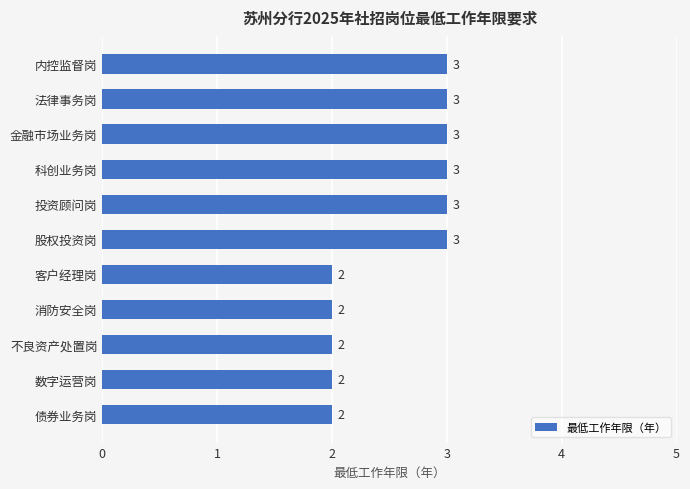

Approximately how many times larger is the value at 投资顾问岗 compared to 债券业务岗?

1.5